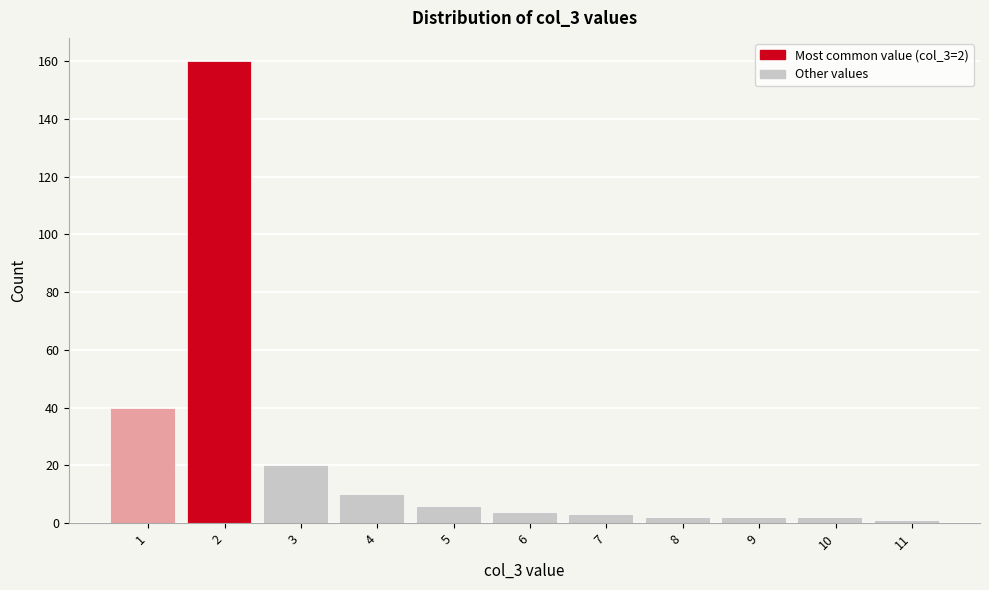

Reading right to left, what are all the values shown in this chart?

1	2	2	2	3	4	6	10	20	160	40